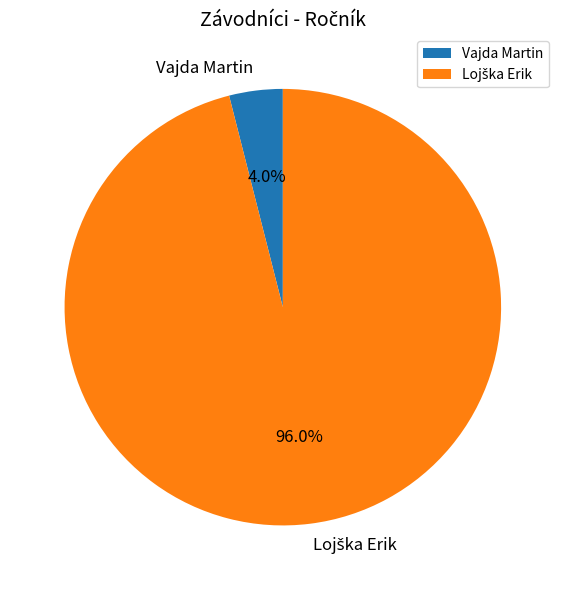

What is the smallest slice in the pie chart?

Vajda Martin